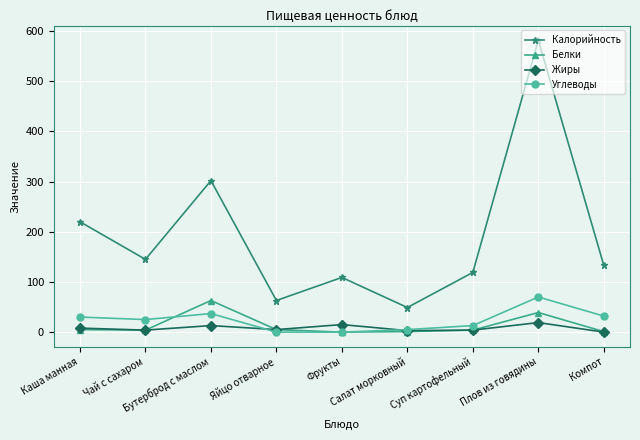

What is the sum of the Углеводы values at Салат морковный and Каша манная?

35